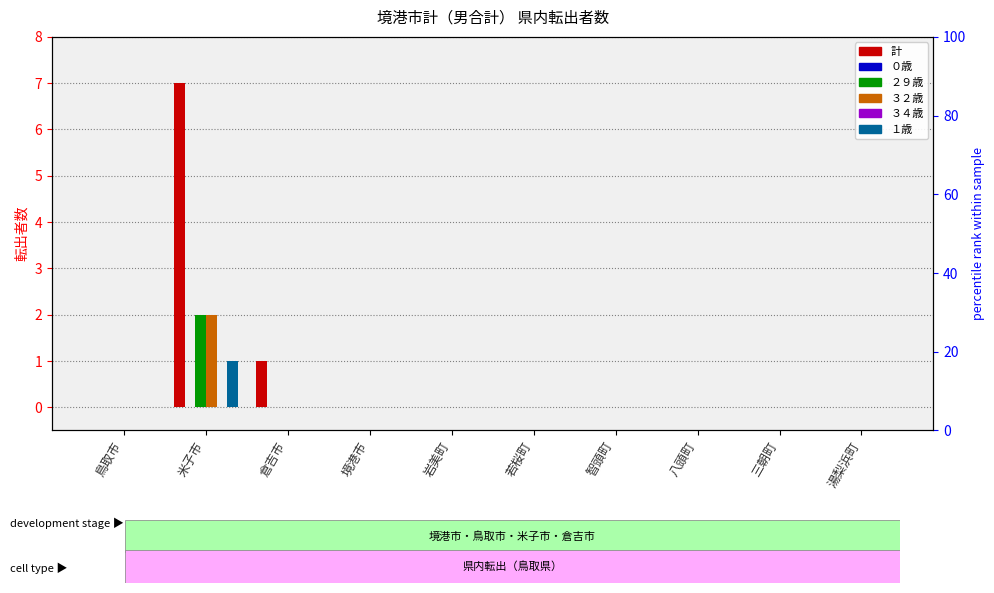

True or false: １歳 has a value of 0 at 八頭町.

False